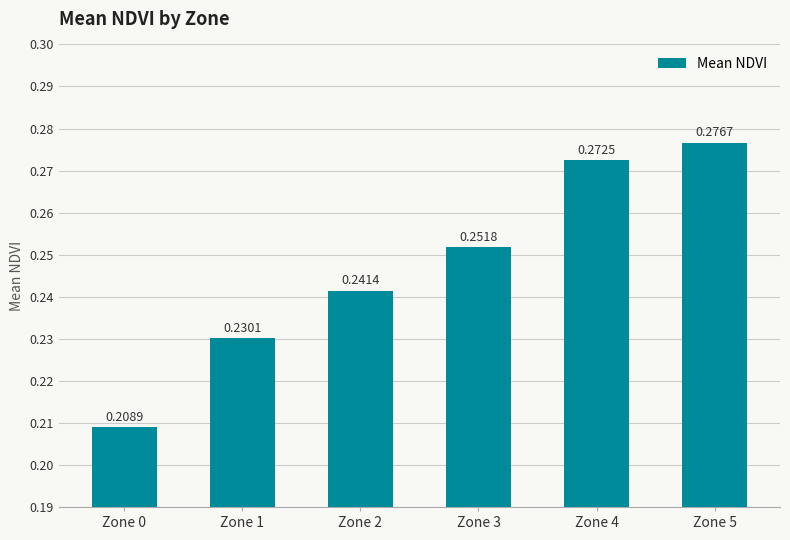

Is it true that the value at Zone 4 is 0.5?

False